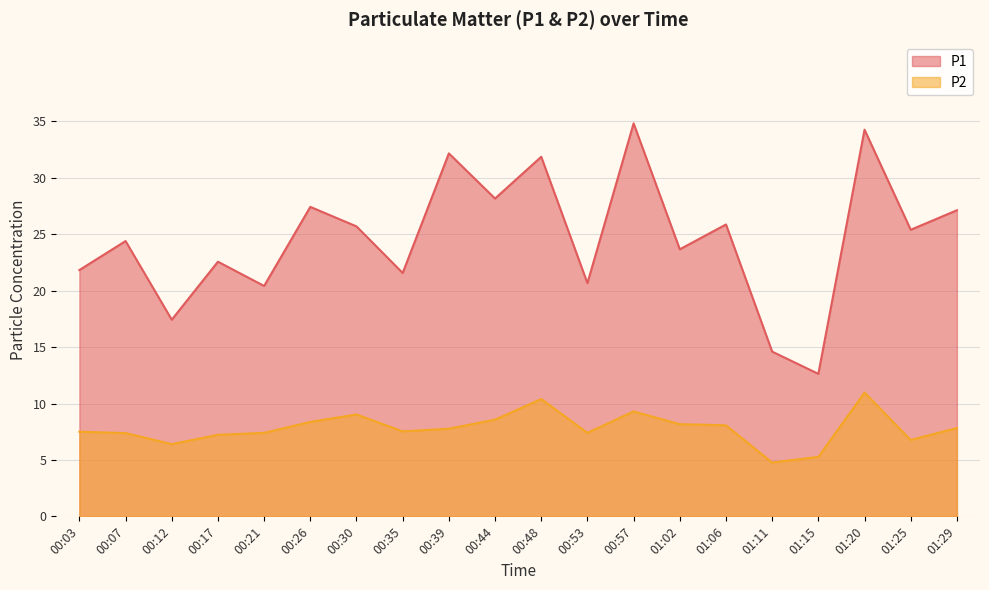

Which series changed the most between 00:12 and 00:44?

P1